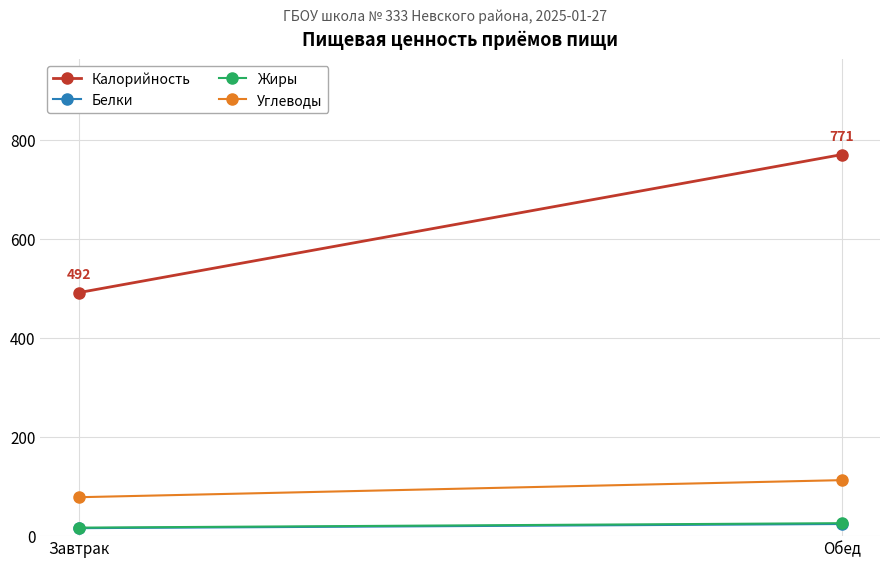

Between Обед and Завтрак, which is larger?

Обед